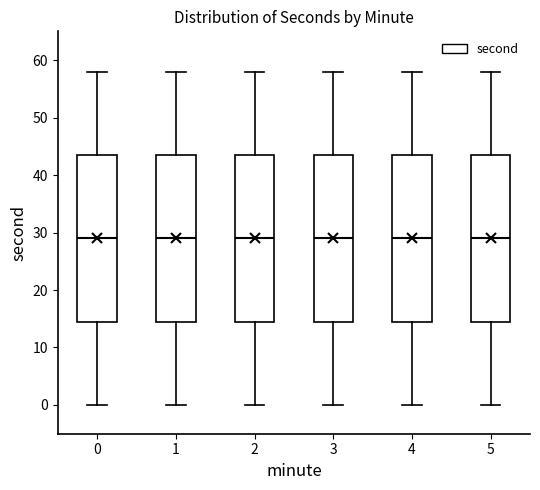

Reading left to right, read every box against the y-axis: the position of its median line, the range the box covers, and the ends of its whiskers. The values are not printed on the chart, so give them approximately, as read against the axis.

0: median 29, box 15 to 44, whiskers 0 to 58
1: median 29, box 15 to 44, whiskers 0 to 58
2: median 29, box 15 to 44, whiskers 0 to 58
3: median 29, box 15 to 44, whiskers 0 to 58
4: median 29, box 15 to 44, whiskers 0 to 58
5: median 29, box 15 to 44, whiskers 0 to 58